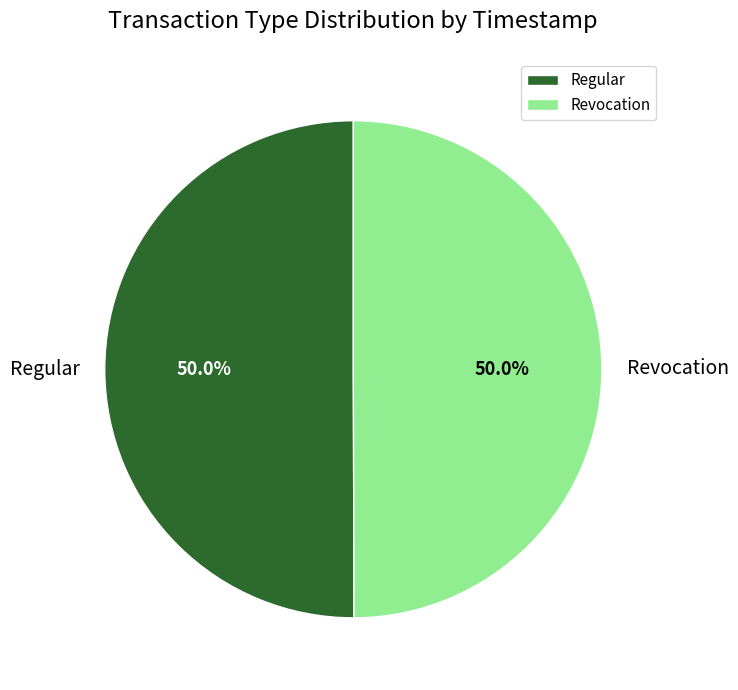

Approximately how many times larger is the value at Revocation compared to Regular?

1.0